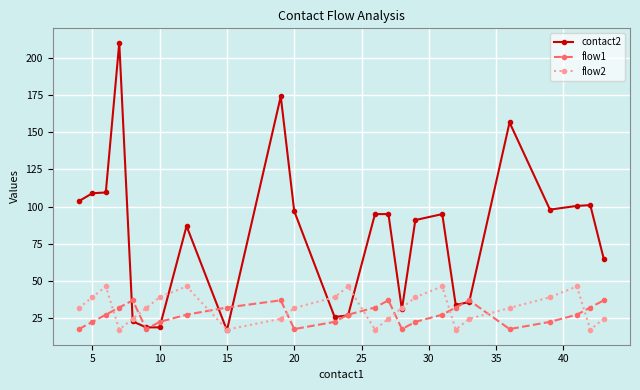

Which series has the widest spread of values?

contact2